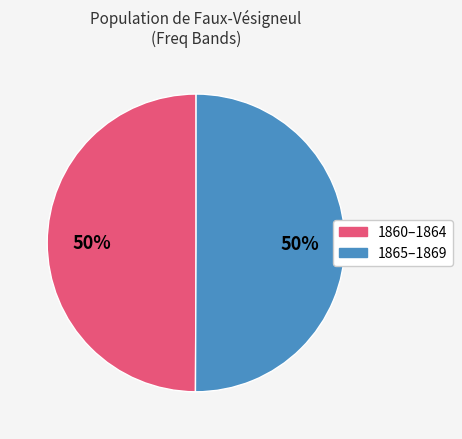

To the nearest percent, what is the average slice percentage?

50%